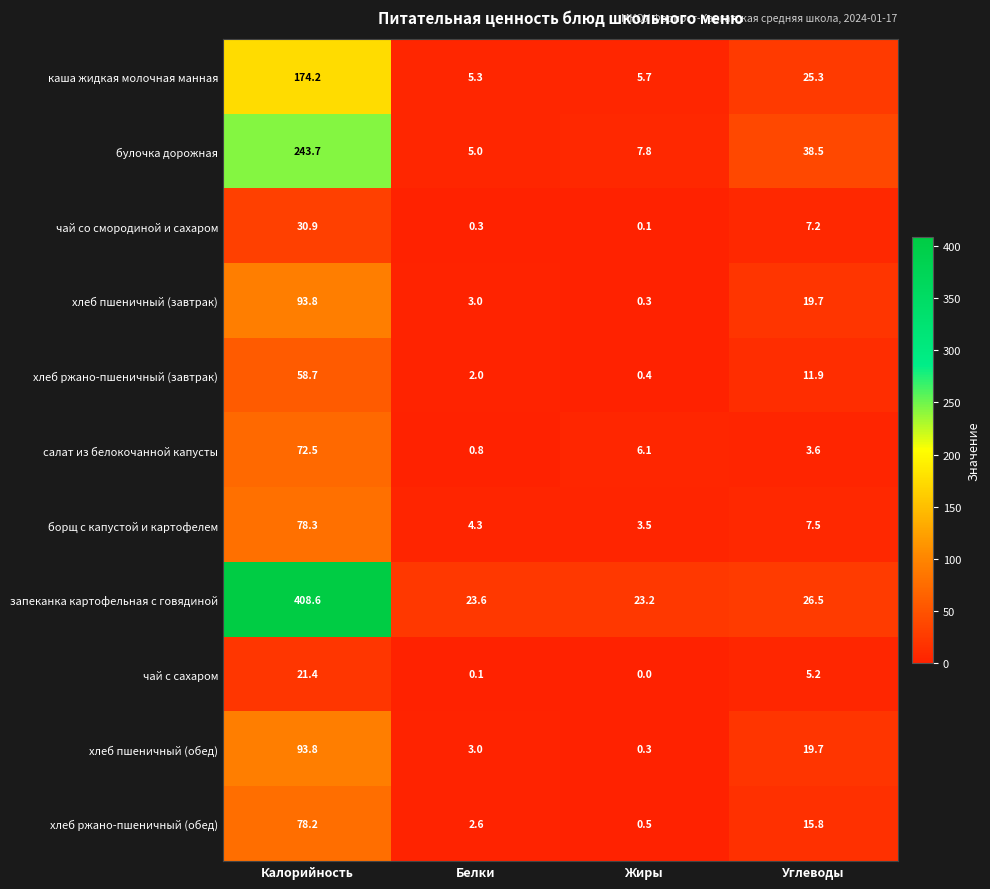

The value of хлеб пшеничный (завтрак) at Углеводы is 30.0. True or false?

False